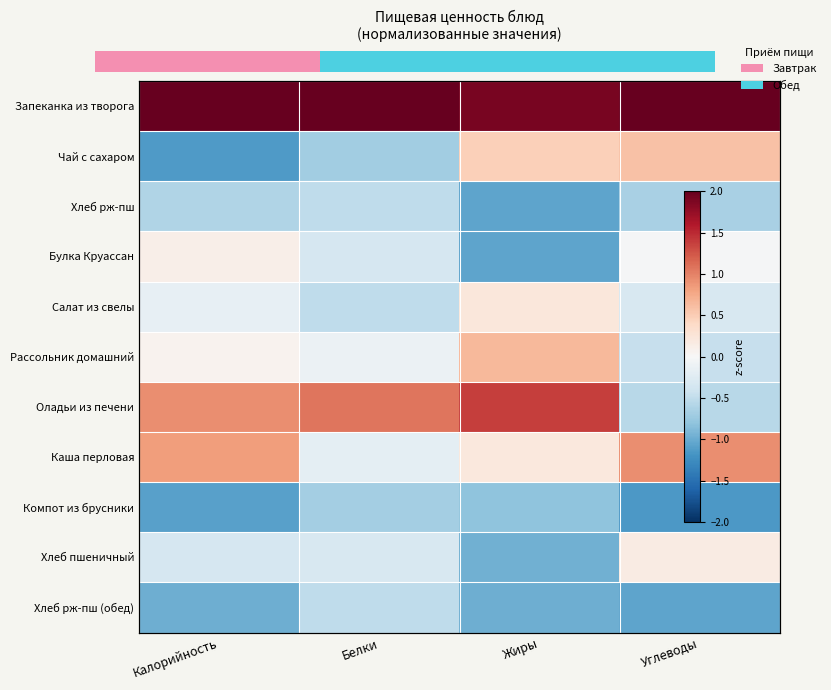

The Булка Круассан series shows -0.3 at Белки. True or false?

True